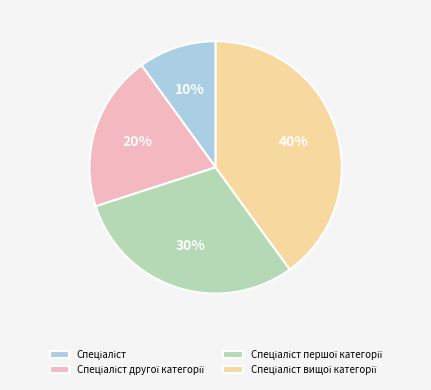

To the nearest percent, what is the difference between the largest and smallest slice percentages?

30%